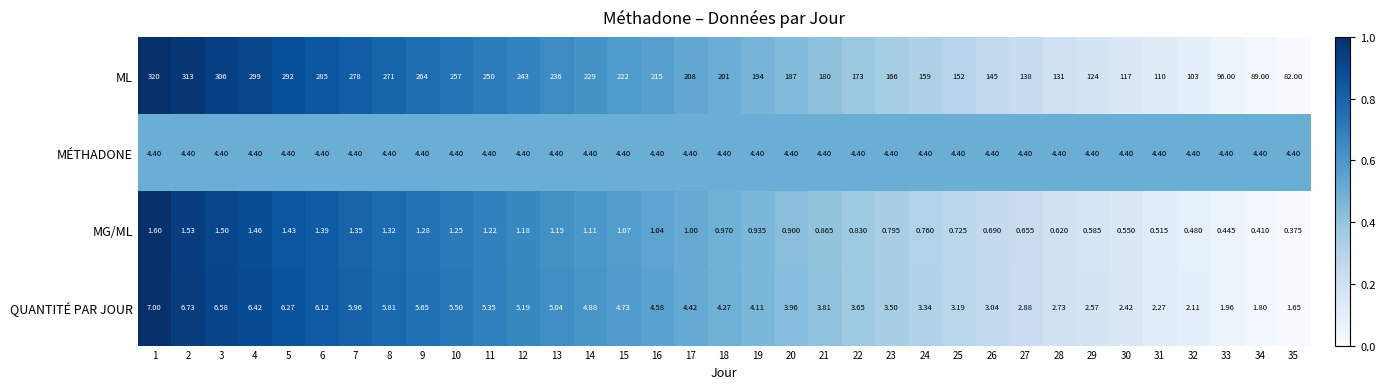

At 24, list the series in order from smallest to largest.

MG/ML, QUANTITÉ PAR JOUR, MÉTHADONE, ML